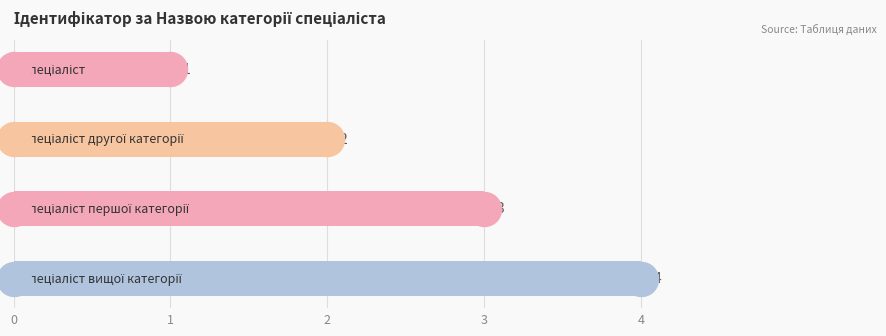

What is the ratio of the value at 3 to the value at 0?

4.0